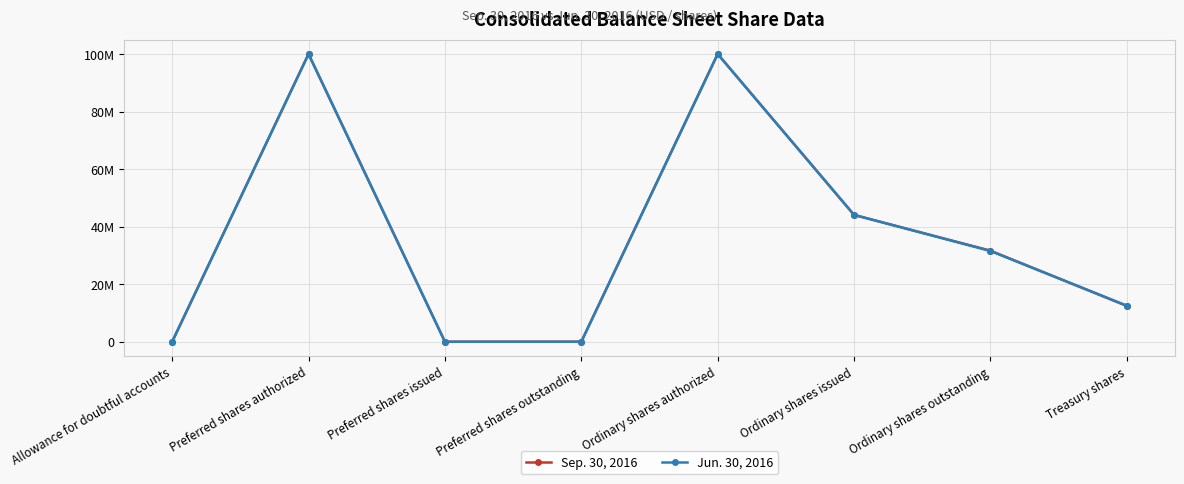

What are all the series names shown in the legend?

Sep. 30, 2016, Jun. 30, 2016